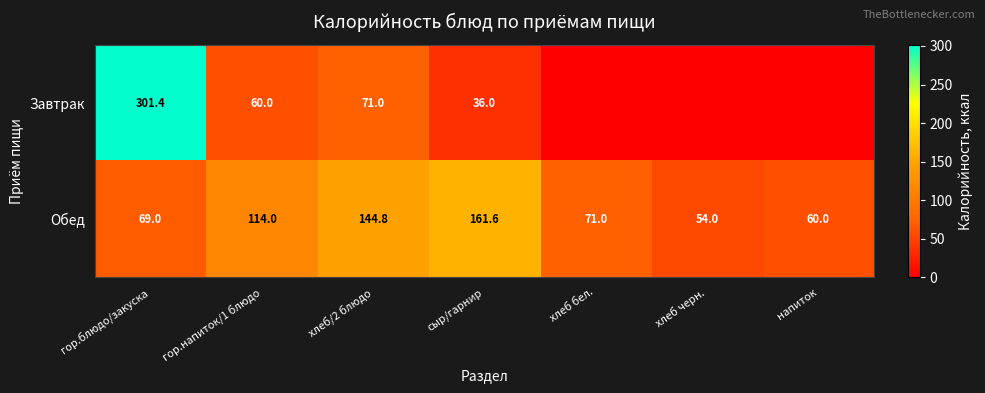

The Завтрак series shows 60.0 at гор.напиток/1 блюдо. True or false?

True